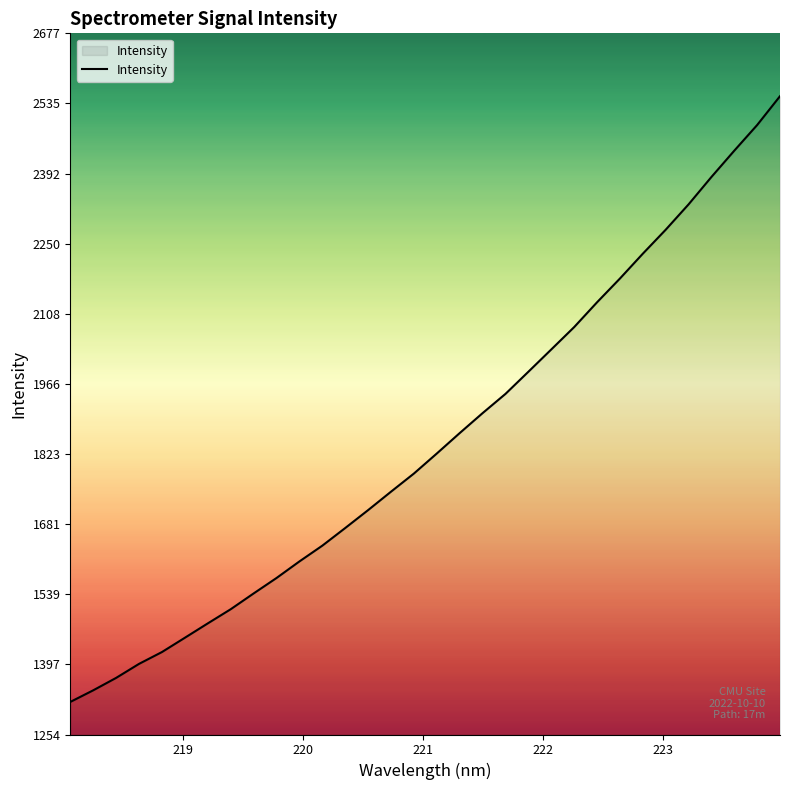

What is the minimum value shown in the chart?

1321.0